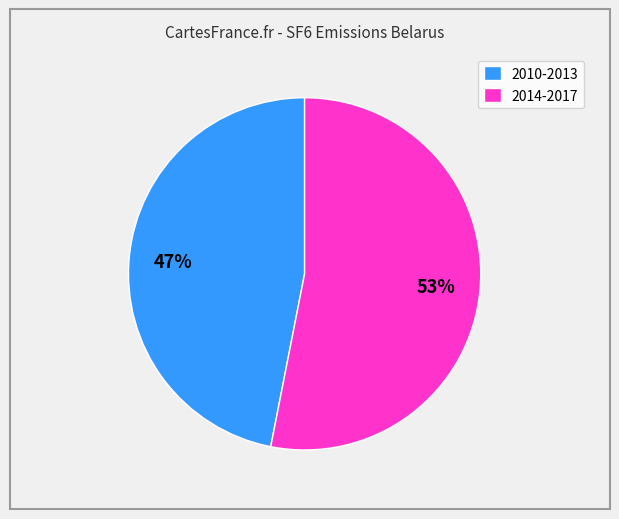

To the nearest percent, what is the difference between the largest and smallest slice percentages?

6%